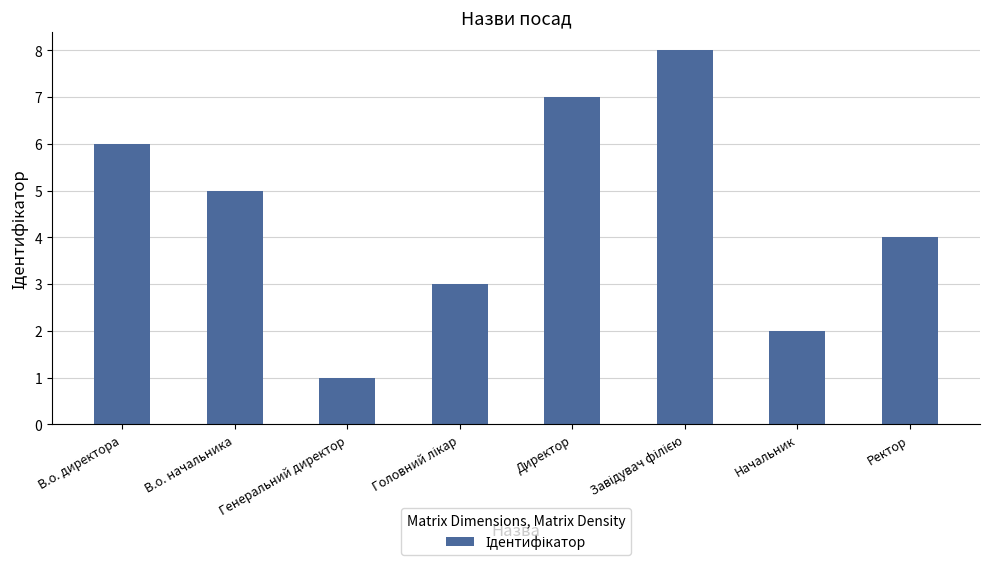

What position from the left is Ректор?

8